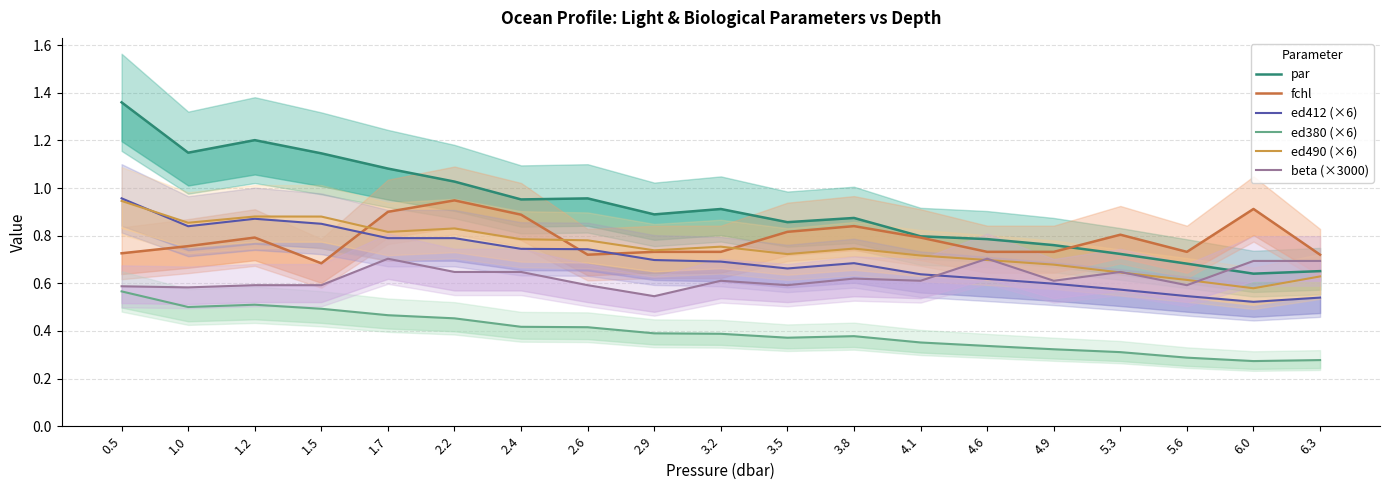

Rank the series at 2.4 from lowest to highest value.

ed380 (×6), beta (×3000), ed412 (×6), ed490 (×6), fchl, par